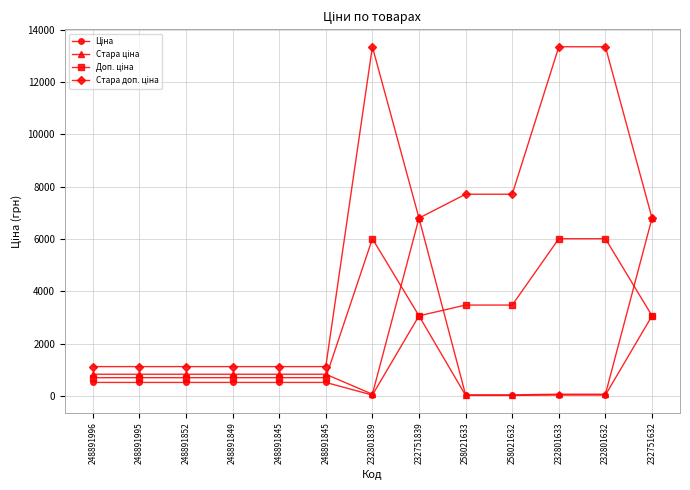

What is the difference between the second highest and minimum values in the Ціна series?

3044.2